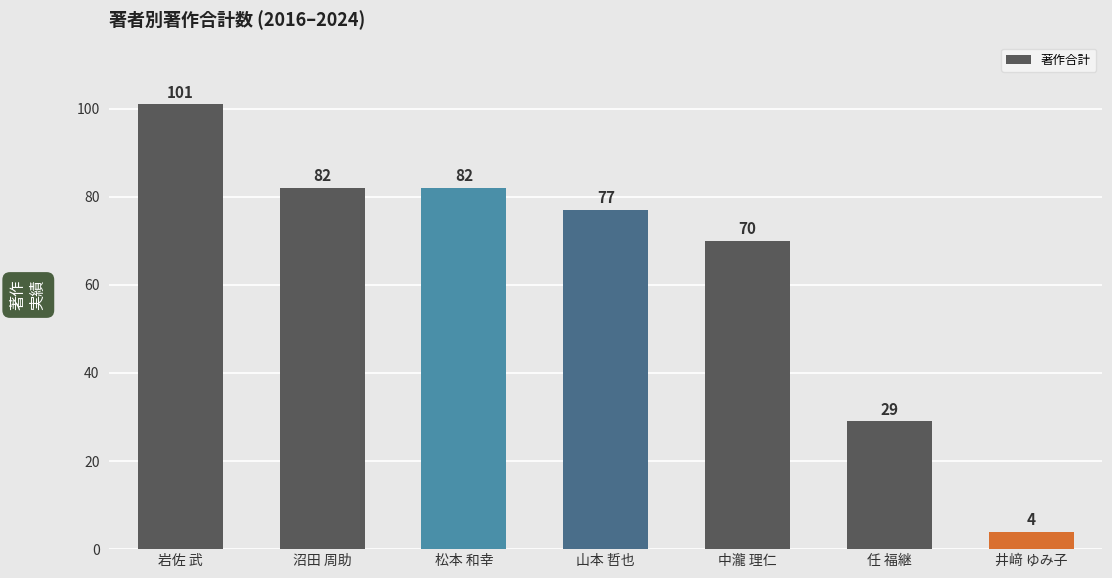

Are the bars horizontal?

No